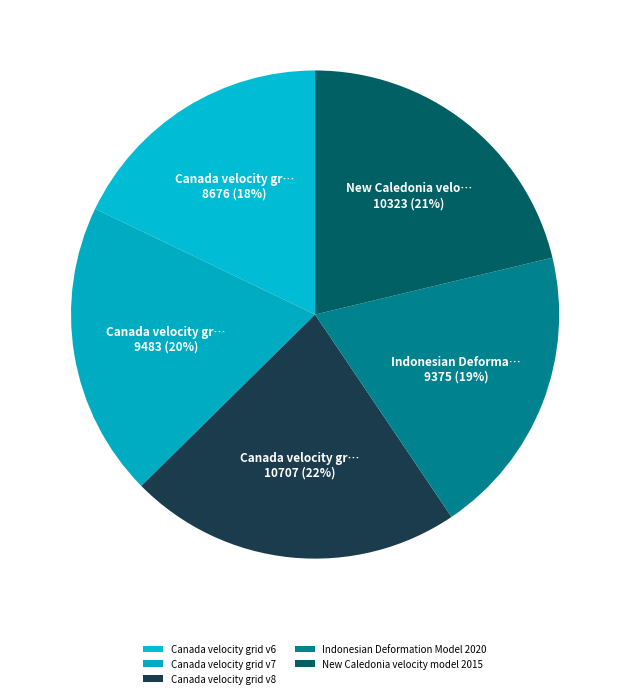

To the nearest percent, what is the difference between the largest and smallest slice percentages?

4%